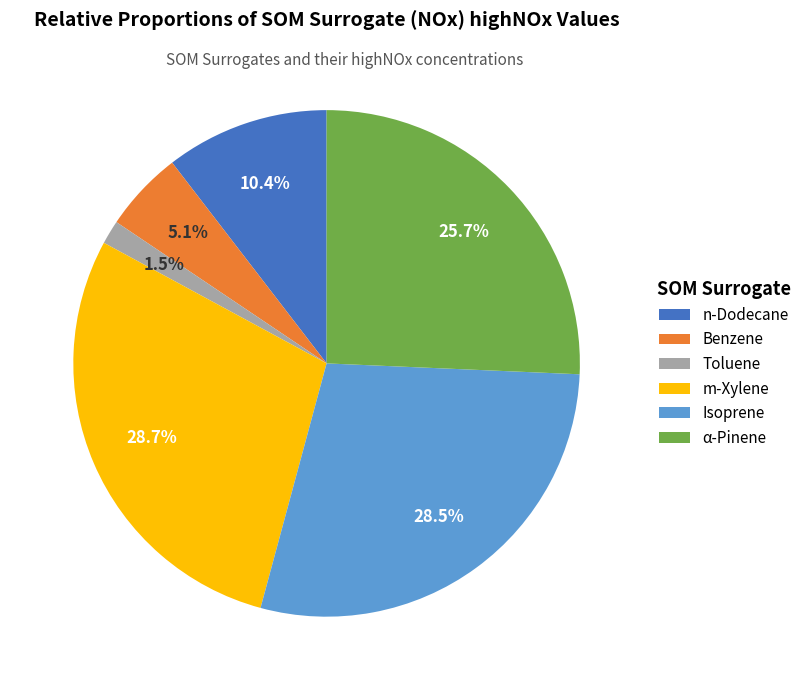

What is the smallest slice in the pie chart?

Toluene